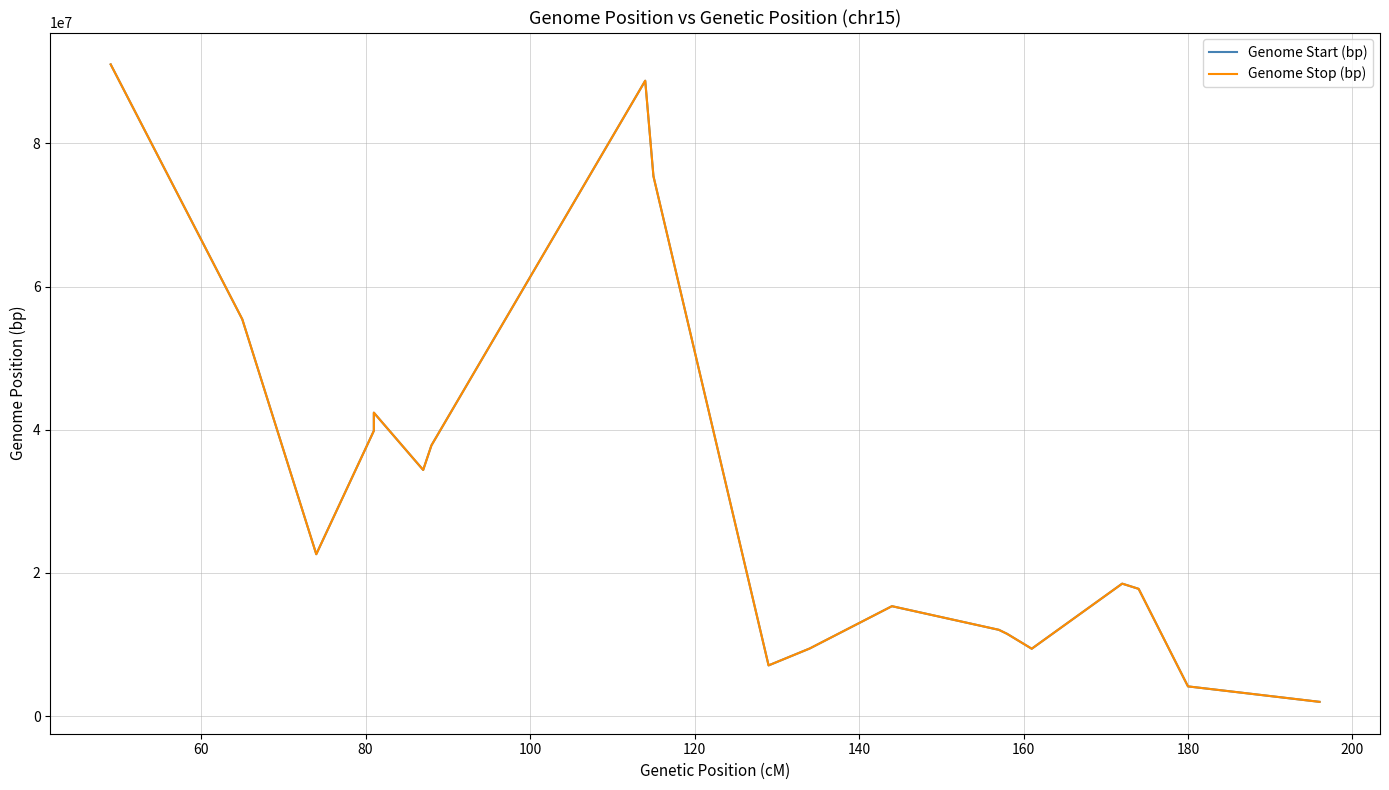

True or false: Genome Start (bp) and Genome Stop (bp) cross at least once.

False